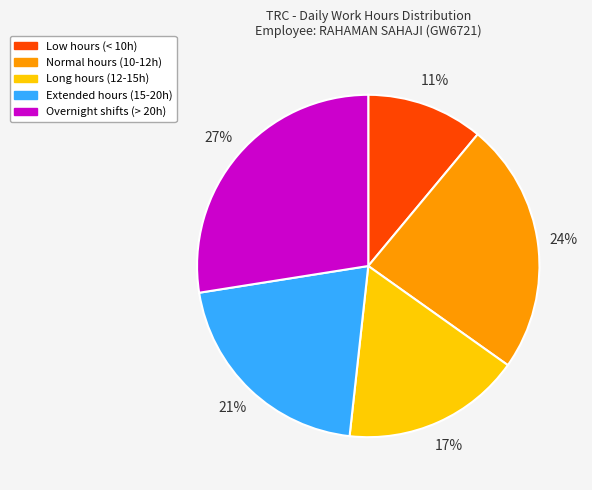

Which category has the smallest portion of the pie?

Low hours (< 10h)